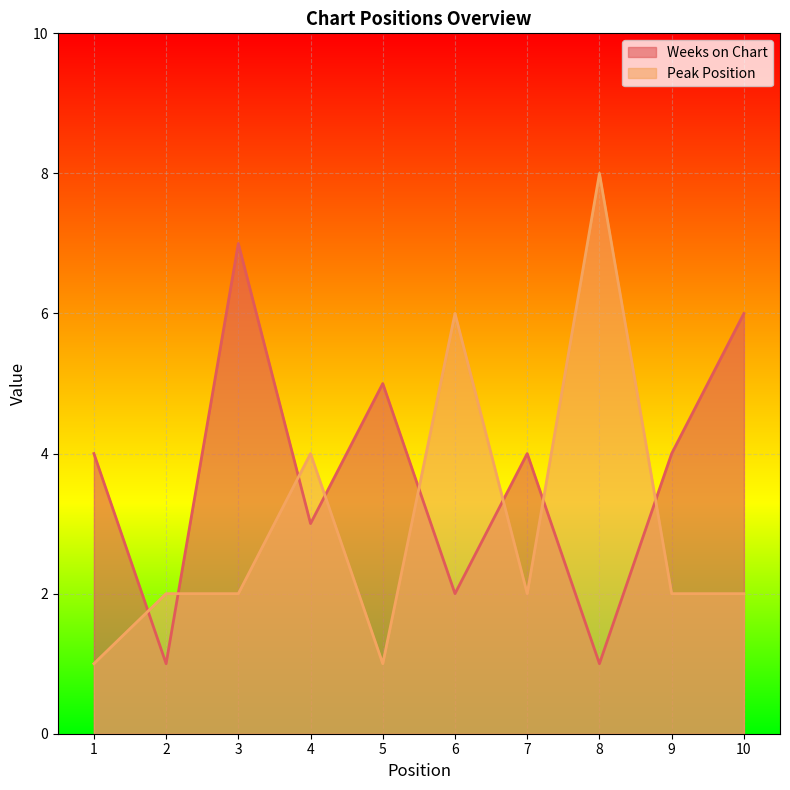

Which series has the largest range (max minus min)?

Peak Position